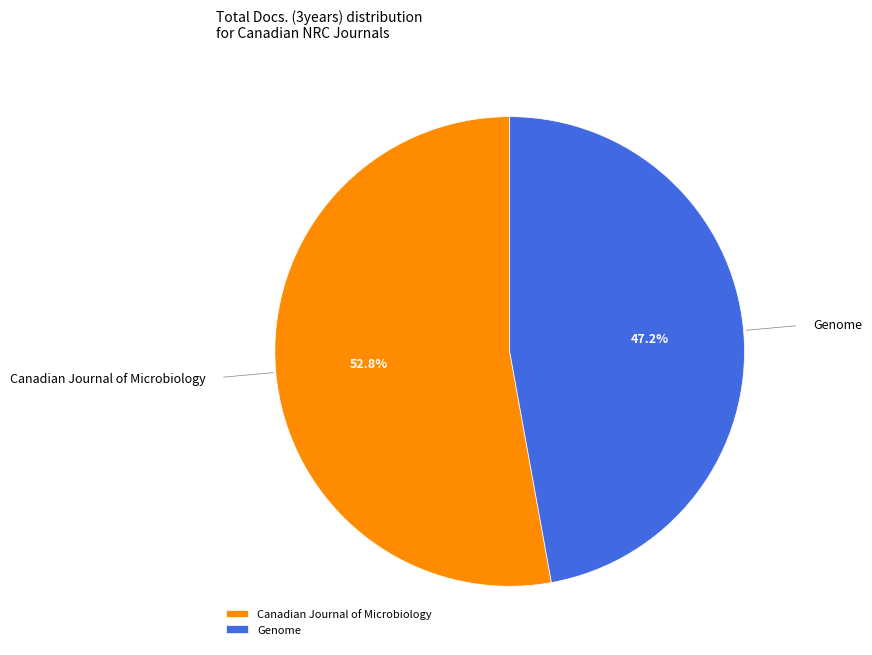

To the nearest percent, what is the difference between the Genome and Canadian Journal of Microbiology slice percentages?

6%